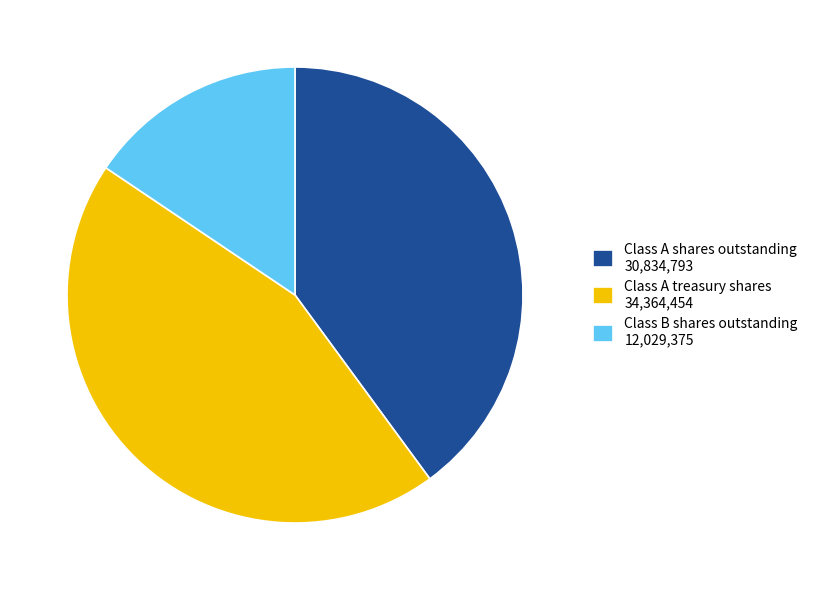

Which slice is the smallest?

Class B shares outstanding 12,029,375